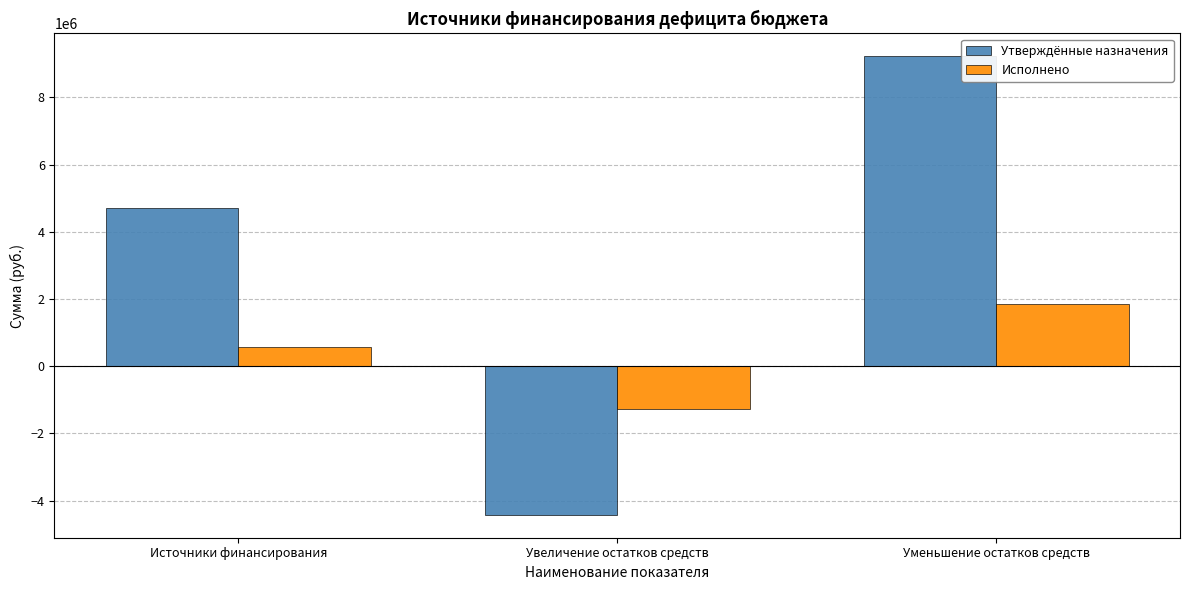

What is the label of the 2nd bar from the left?

Увеличение остатков средств